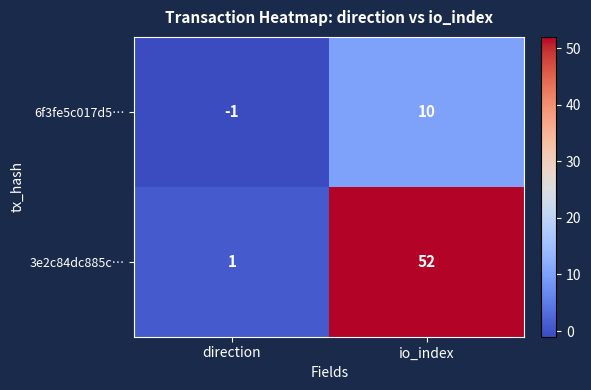

Reading left to right, transcribe all the data shown in this chart.

6f3fe5c017d5…: -1	10
3e2c84dc885c…: 1	52